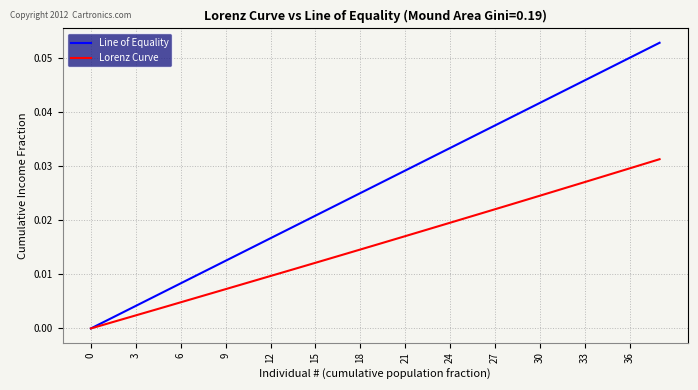

Which series has the largest total across all categories?

Line of Equality